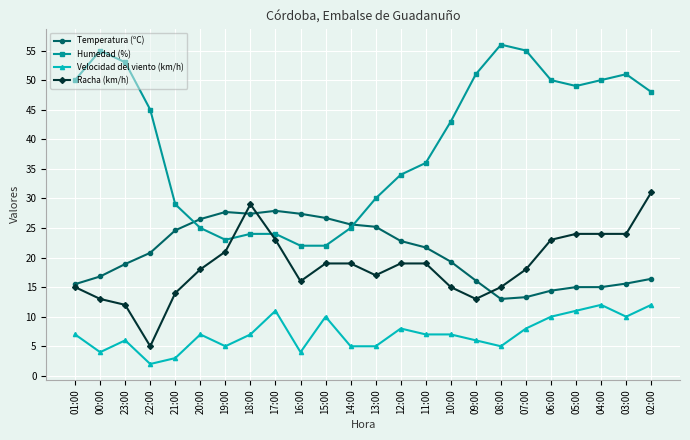

What is the label of the 12th point from the left?

14:00